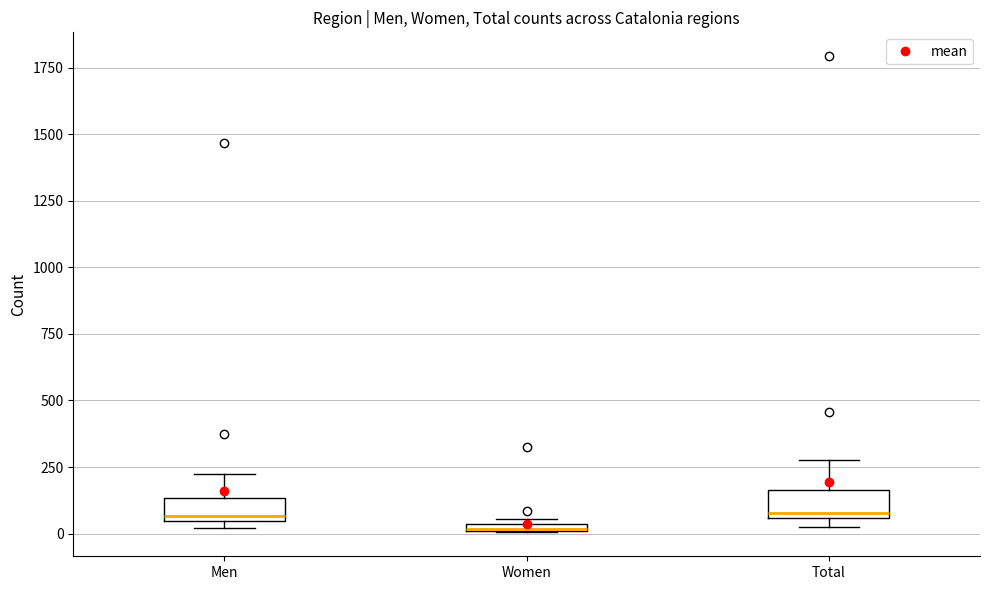

Where is the lower edge of the box for Women on the y-axis? The values are not printed on the chart, so give them approximately, as read against the axis.

0